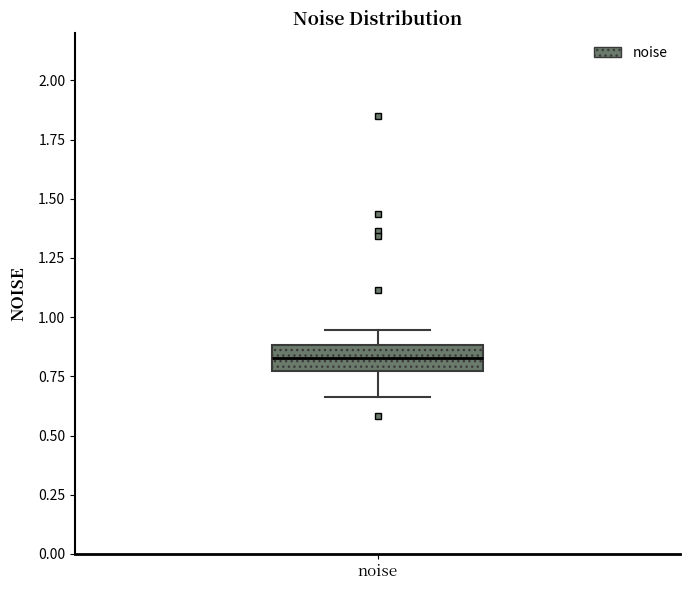

Transcribe this box plot: give where the median line is, the range the box spans, and where the two whiskers end, as read against the y-axis. The values are not printed on the chart, so give them approximately, as read against the axis.

median 0.85, box 0.75 to 0.90, whiskers 0.65 to 0.95